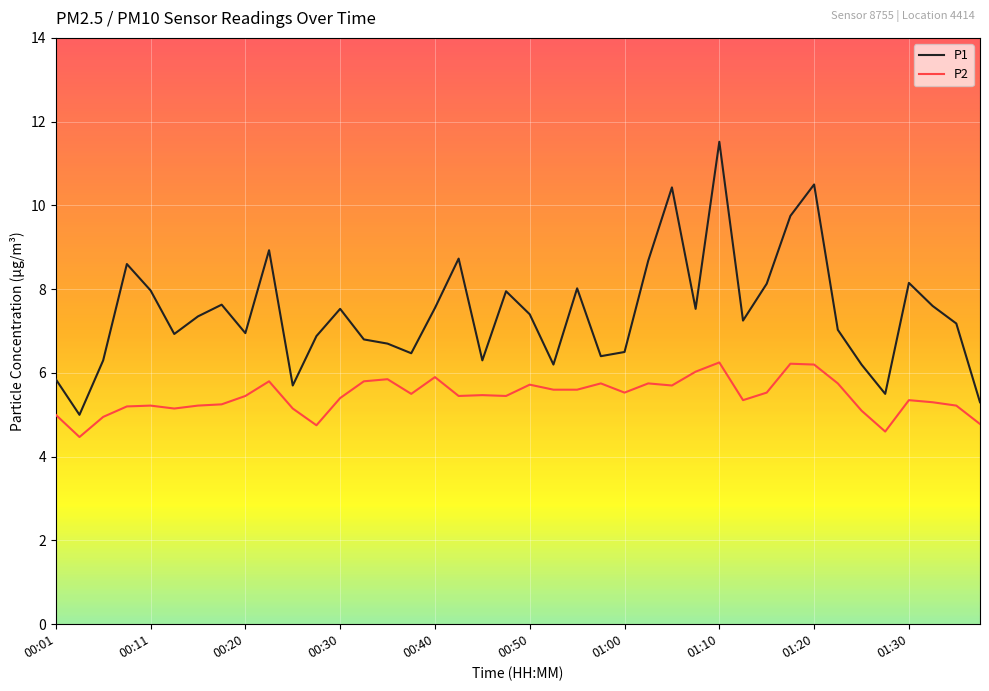

Which series has the largest total across all categories?

P1